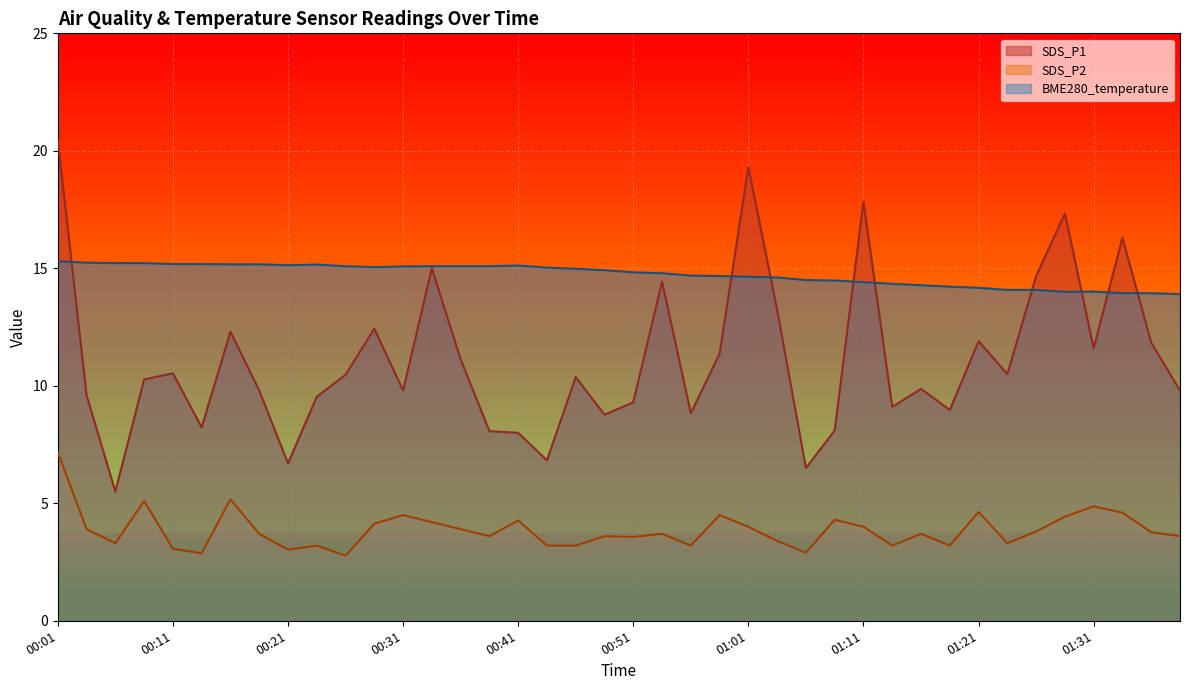

How many categories are shown in the chart?

40